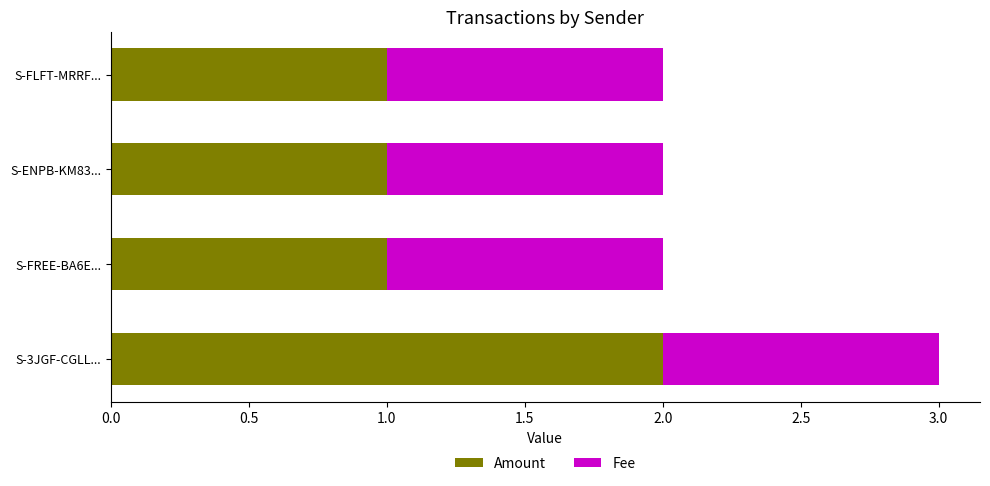

What is the difference between the maximum and minimum values in the Amount series?

1